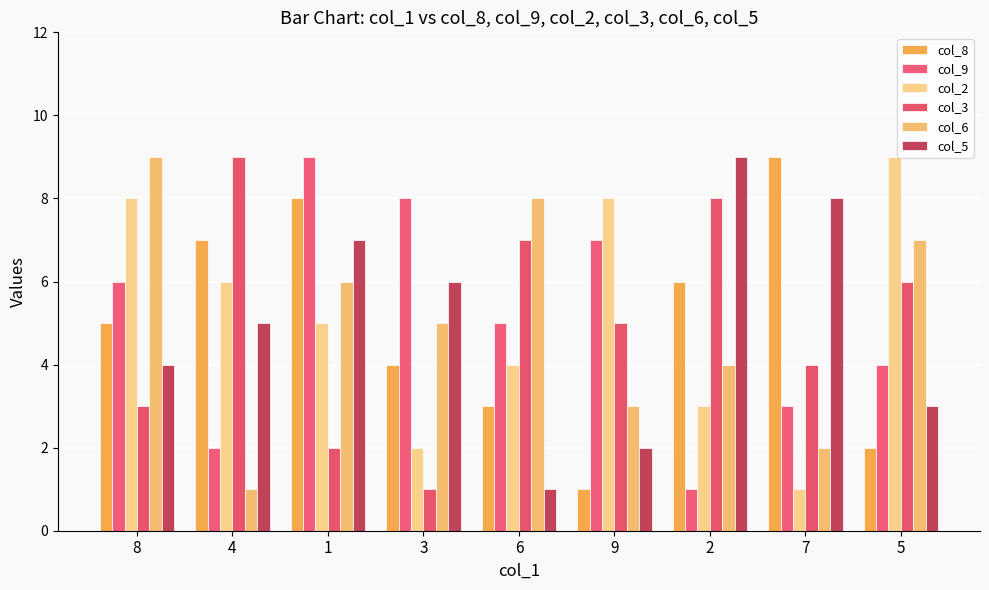

What is the label of the 2nd bar from the left?

4